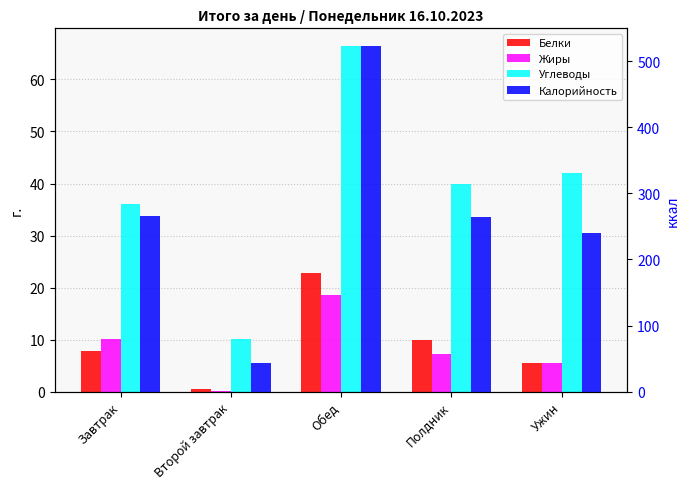

How many values in the Калорийность series are below 264?

2